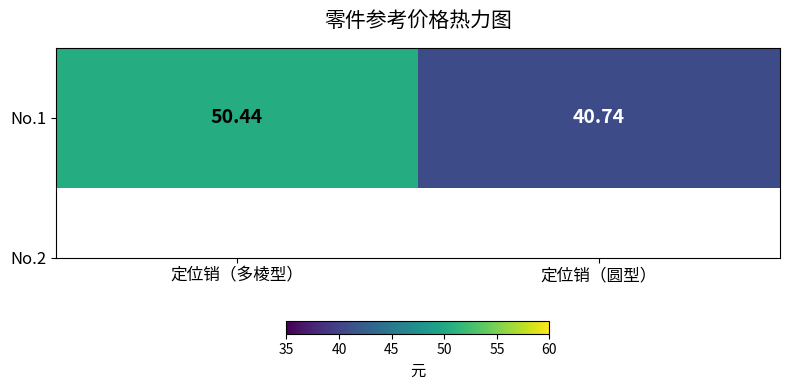

The chart shows a value of 40.7 at 定位销（圆型）. True or false?

True